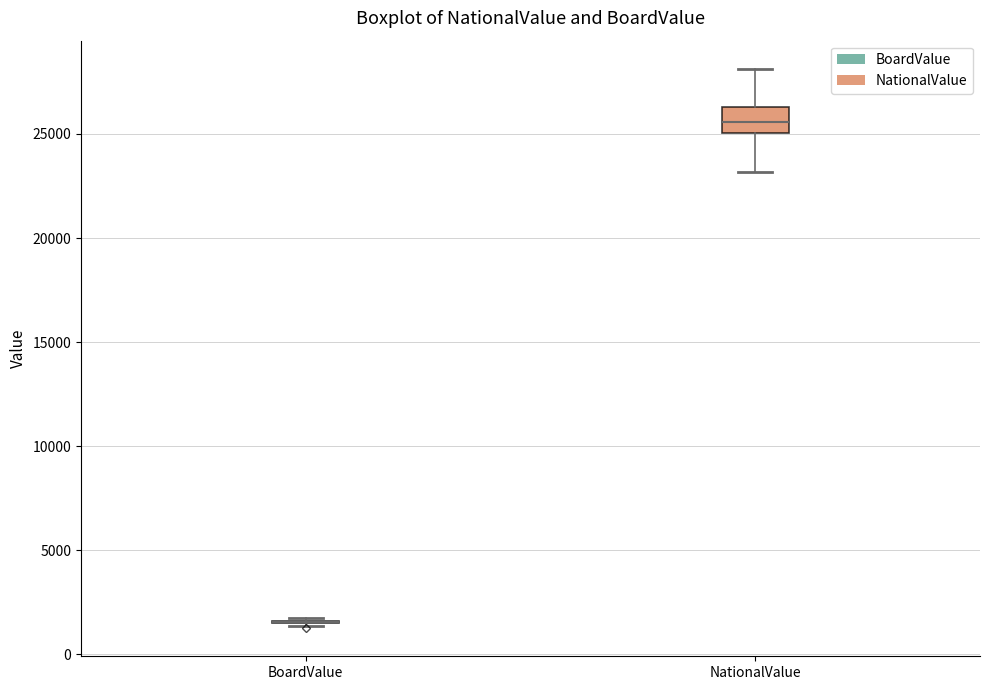

Reading left to right, read every box against the y-axis: the position of its median line, the range the box covers, and the ends of its whiskers. The values are not printed on the chart, so give them approximately, as read against the axis.

BoardValue: box collapsed to a line at 1500, whiskers 1500 to 1500
NationalValue: median 25500, box 25000 to 26500, whiskers 23000 to 28000